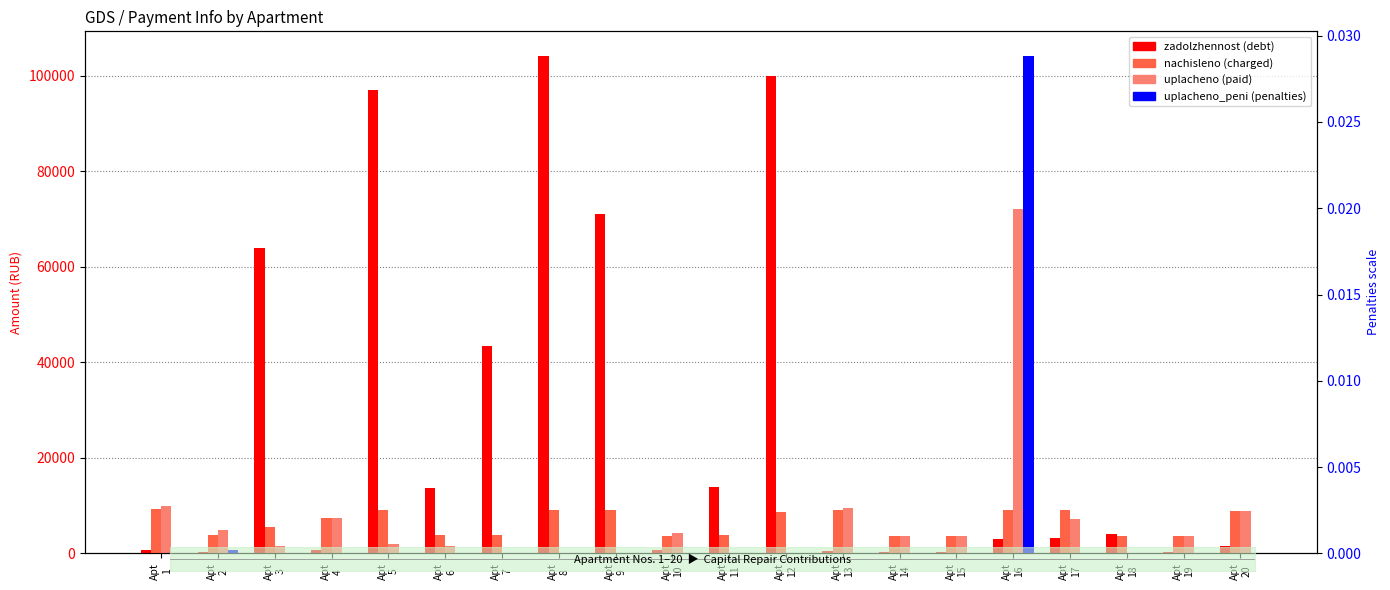

Which series changed the most between Apt
6 and Apt
7?

zadolzhennost (debt)